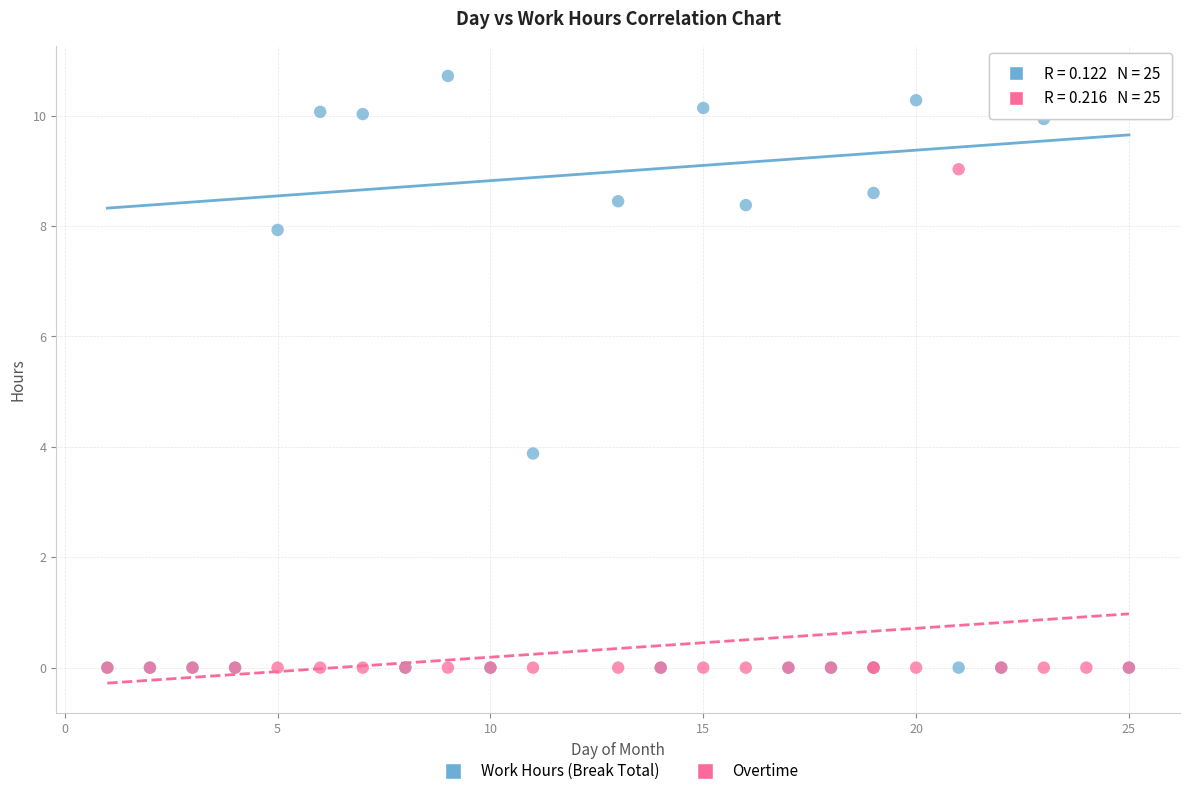

Which series has the largest Y range (max minus min)?

Work Hours (Break Total)